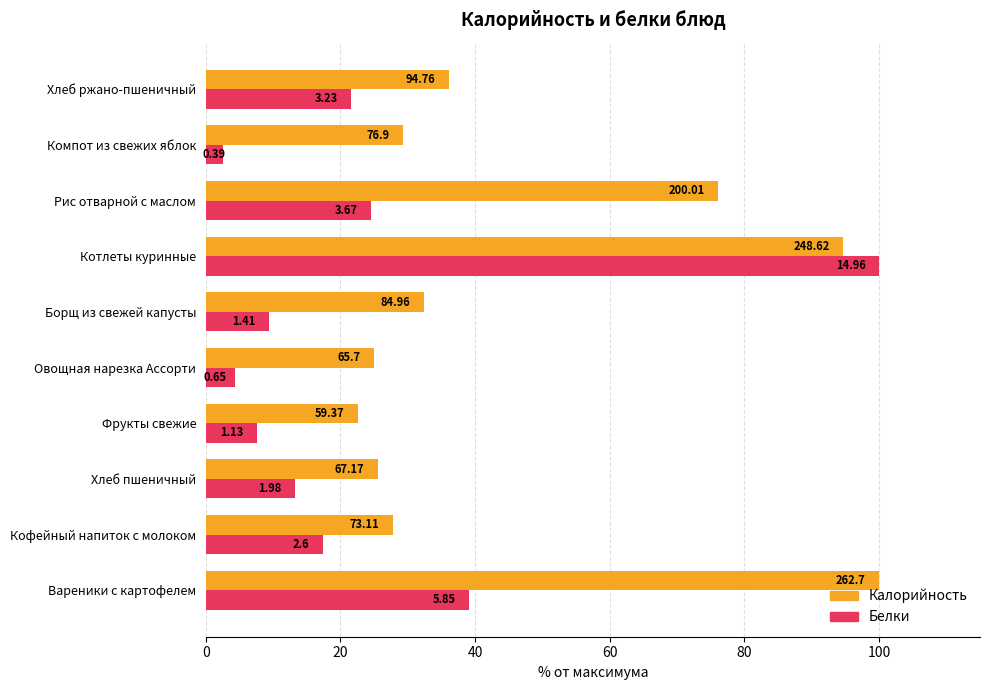

Which series has the largest total across all categories?

Калорийность